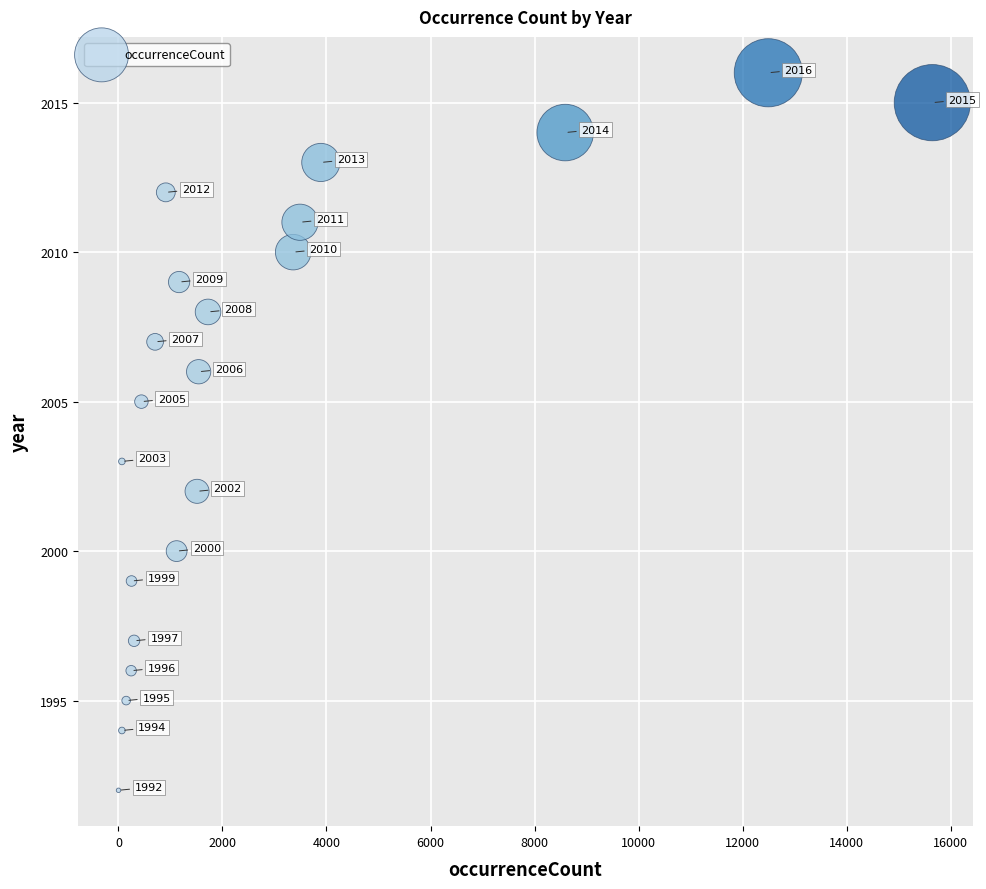

What Y value in the scatter plot is closest to 2004?

2003